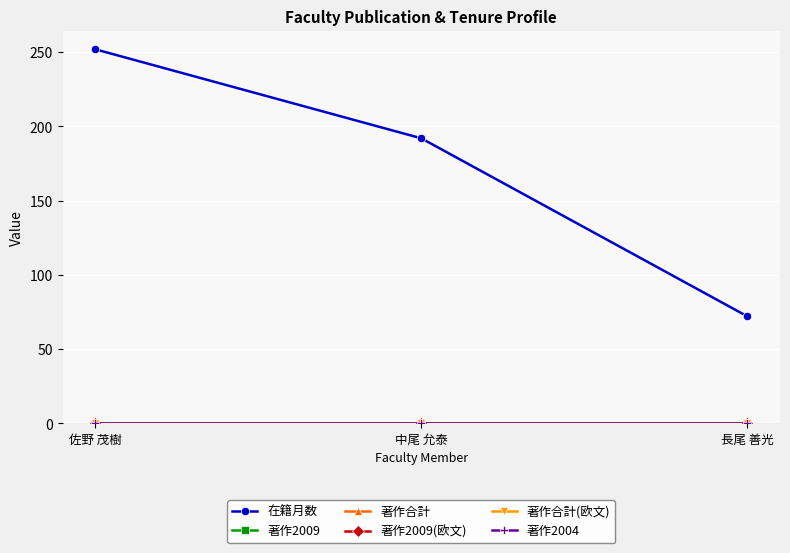

Reading left to right, extract all data points from this chart.

在籍月数: 252	192	72
著作2009: 0	0	0
著作合計: 0	0	0
著作2009(欧文): 0	0	0
著作合計(欧文): 0	0	0
著作2004: 0	0	0